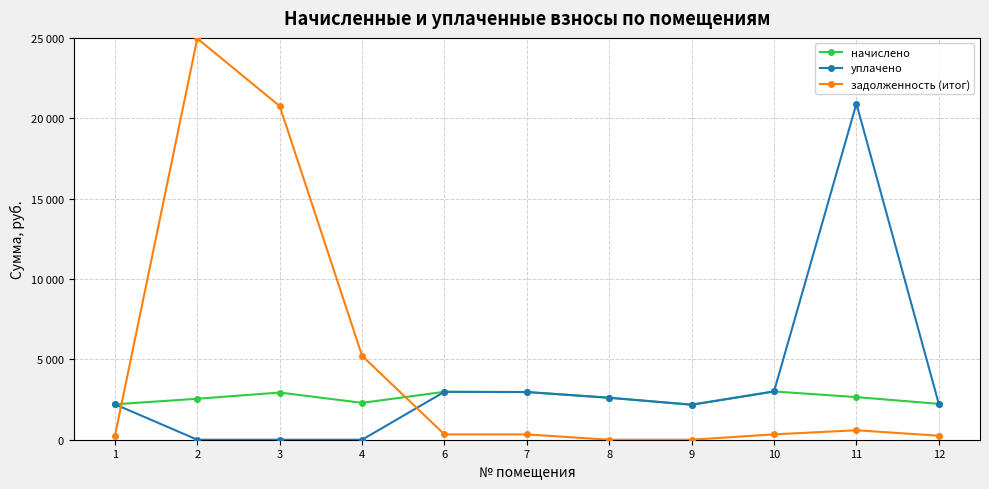

What are all the series names shown in the legend?

начислено, уплачено, задолженность (итог)